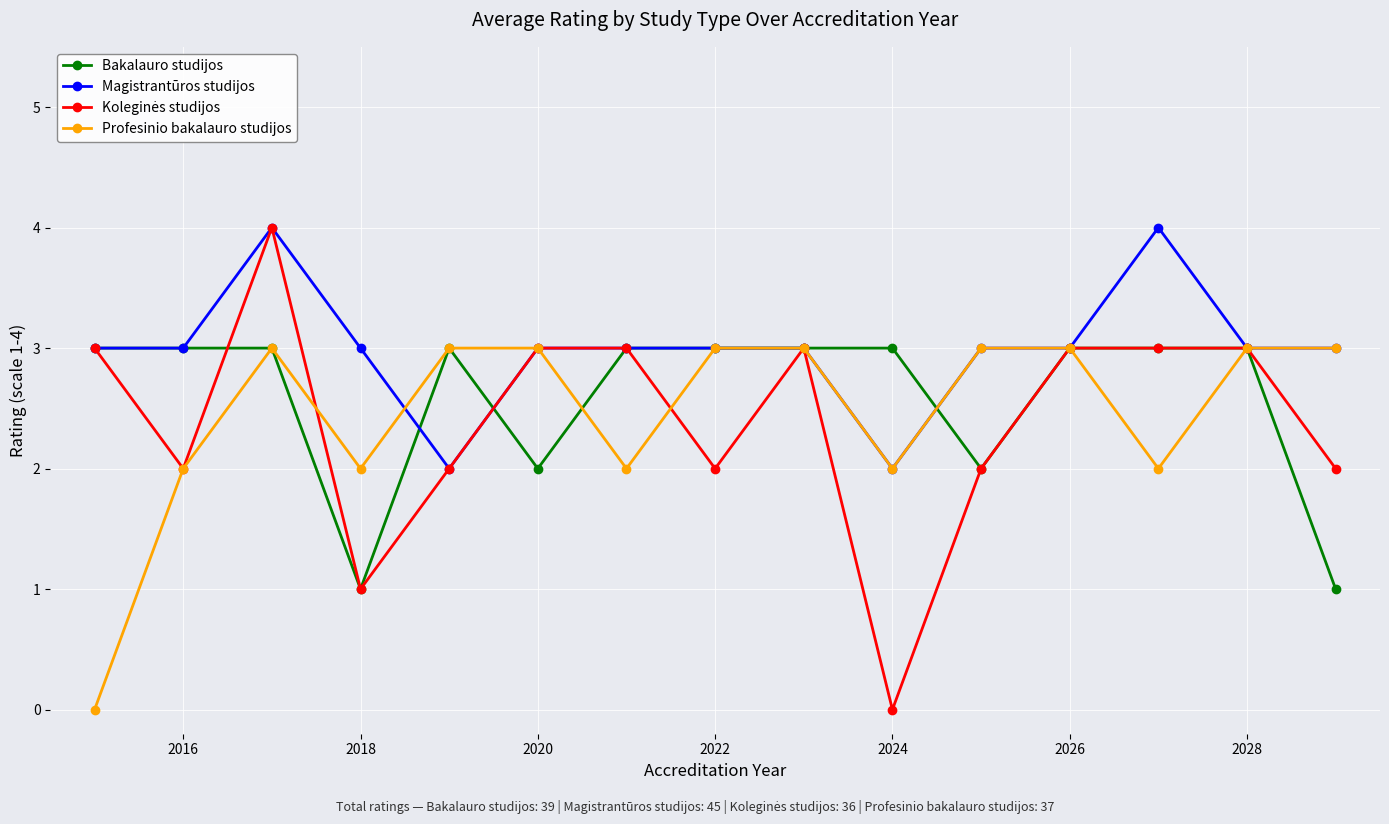

True or false: Magistrantūros studijos has more than 1 points higher than both neighbors.

True